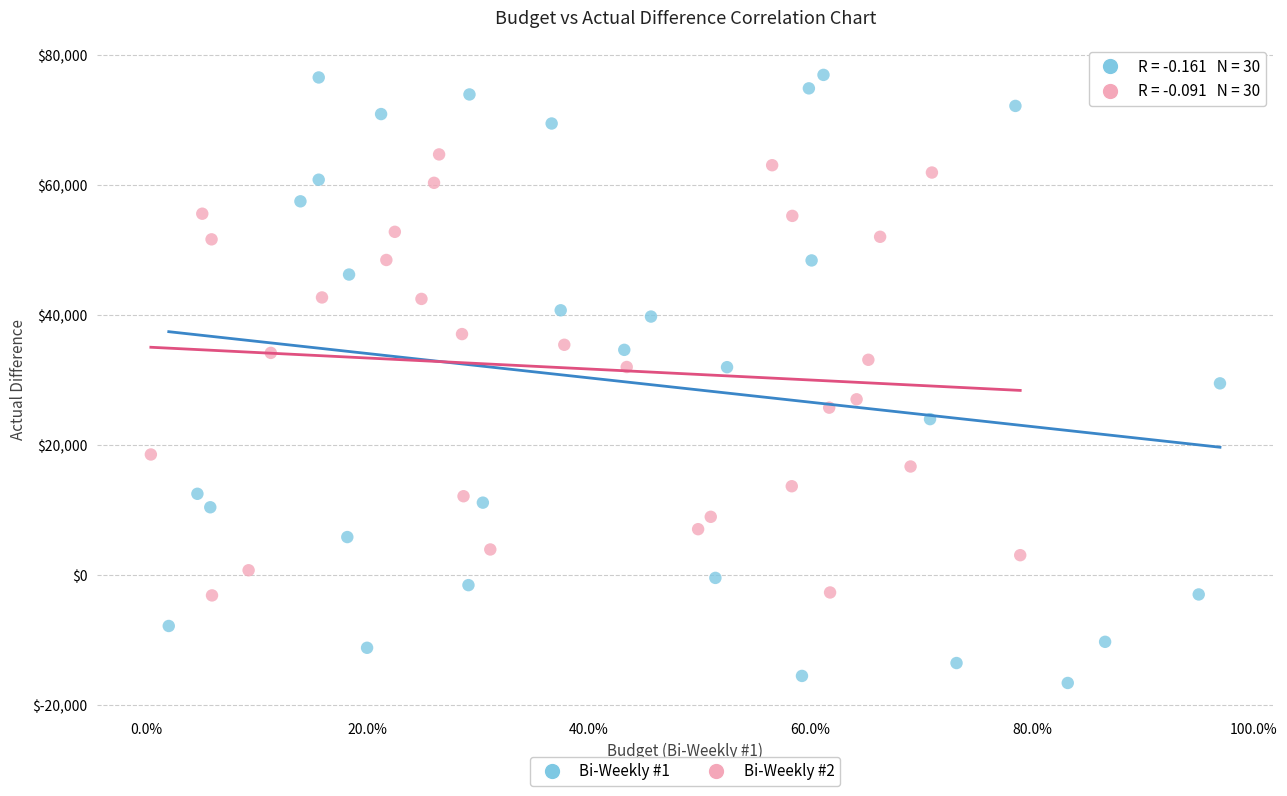

Which series contains the lowest Y value?

Bi-Weekly #1